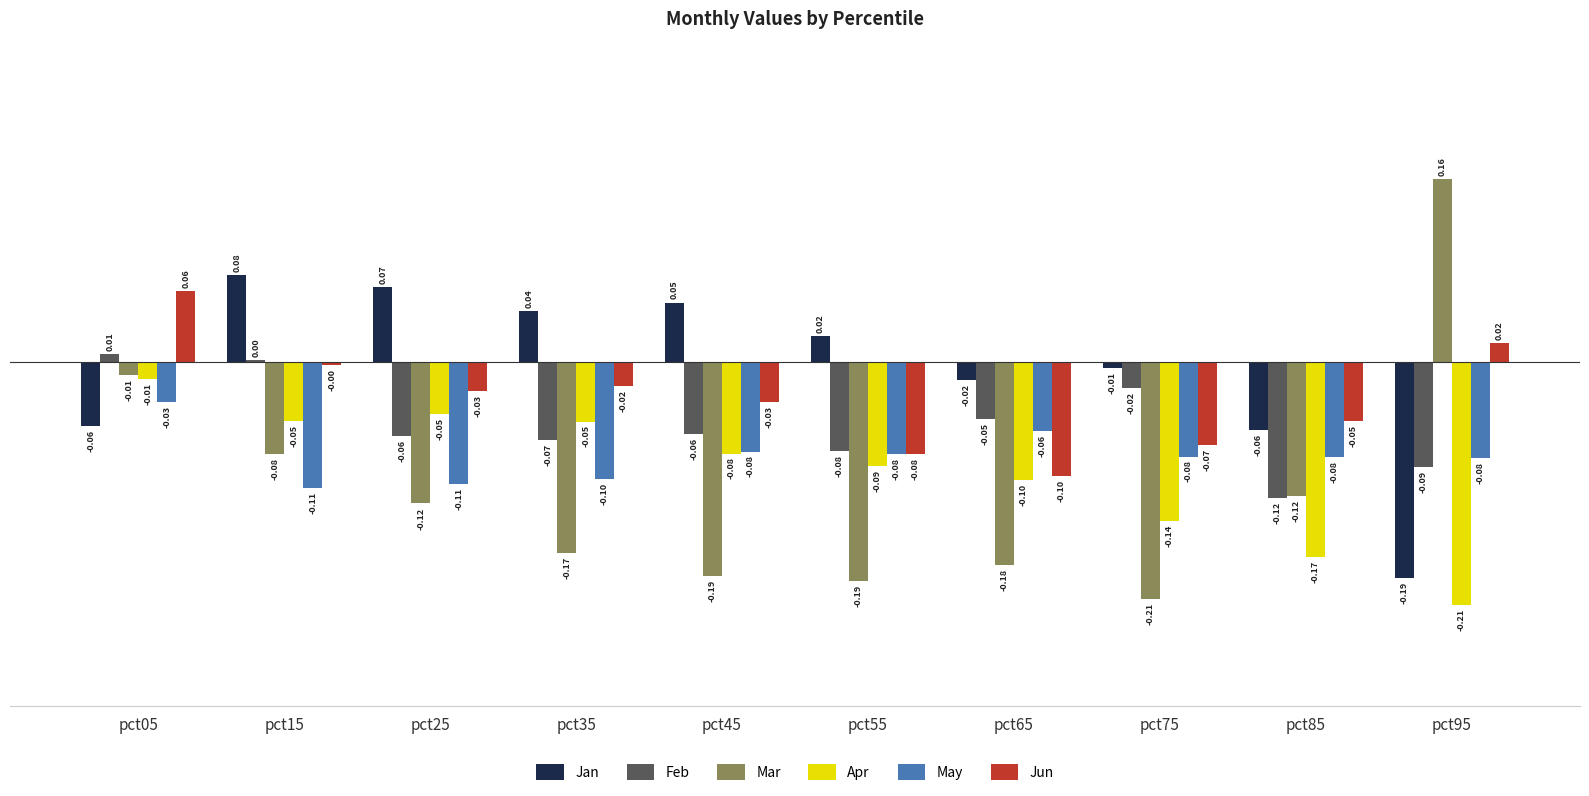

Which series has the widest spread of values?

Mar